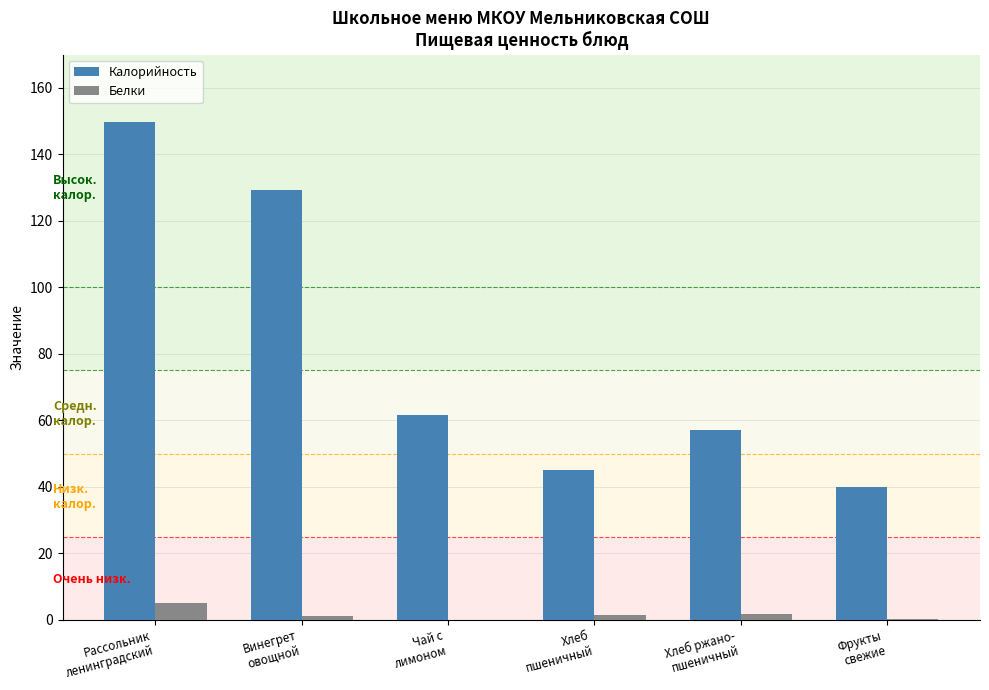

How many series are shown in this chart?

2